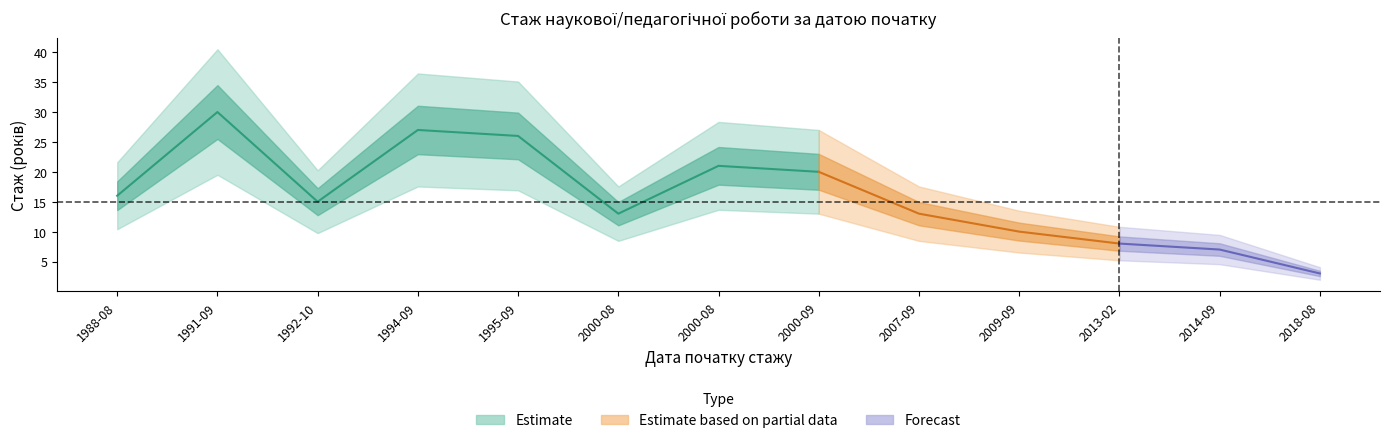

What is the label of the 1st point from the right?

2018-08-01